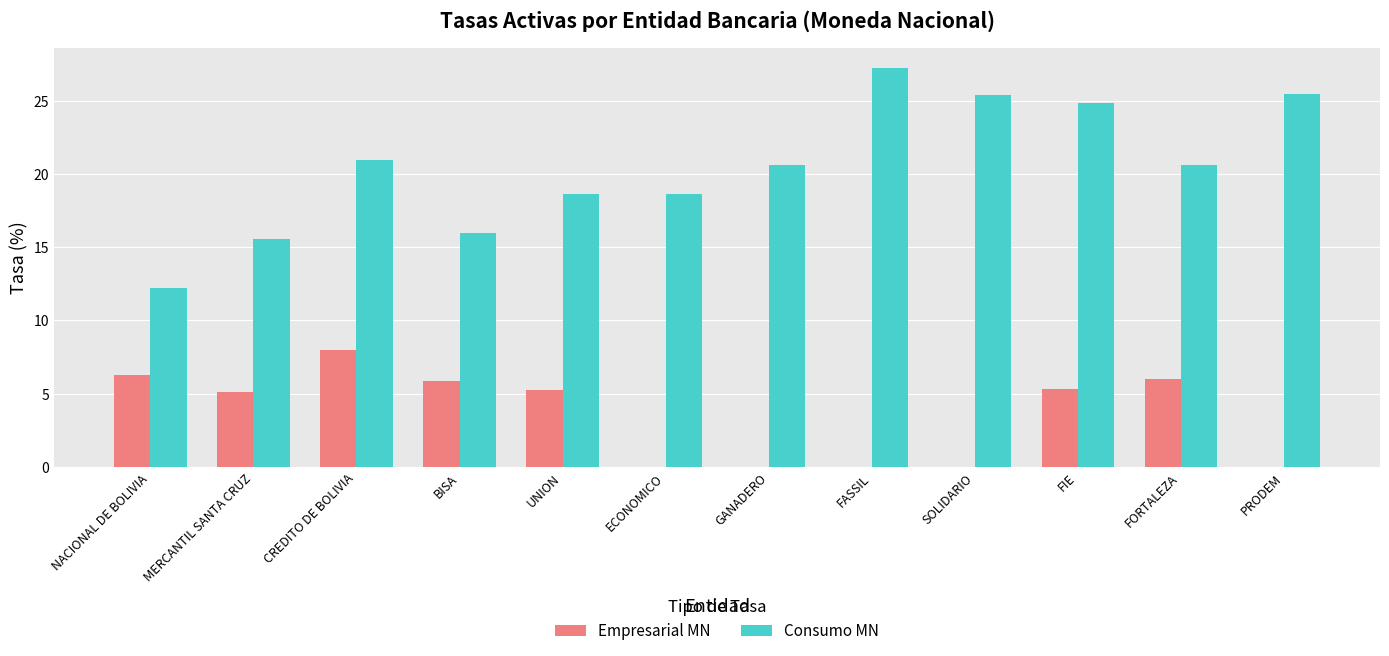

Are the bars grouped side by side (vs. stacked)?

Yes